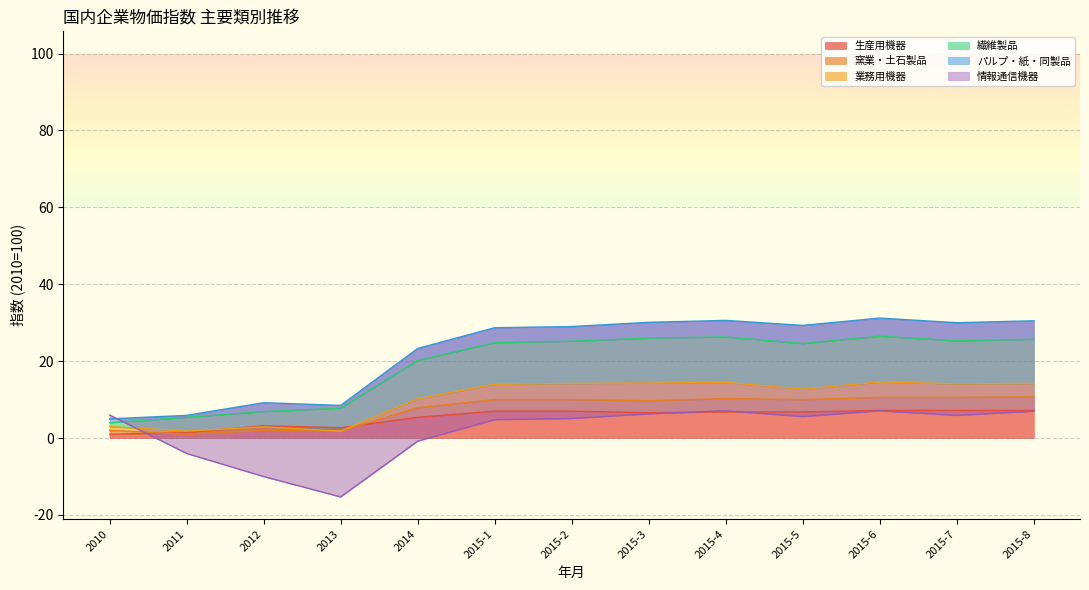

The 生産用機器 series shows 7.2 at 2015-6. True or false?

True